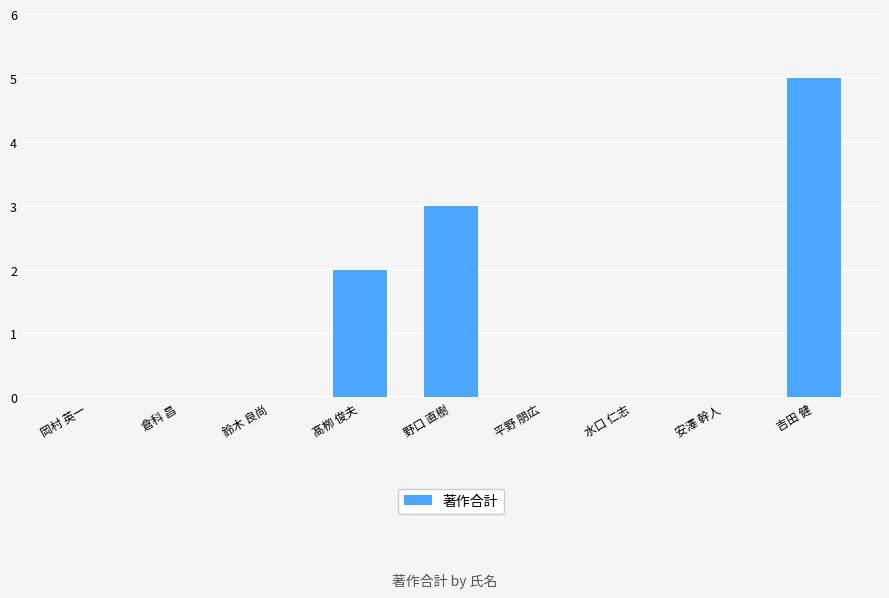

The value at 水口 仁志 is 0. True or false?

True